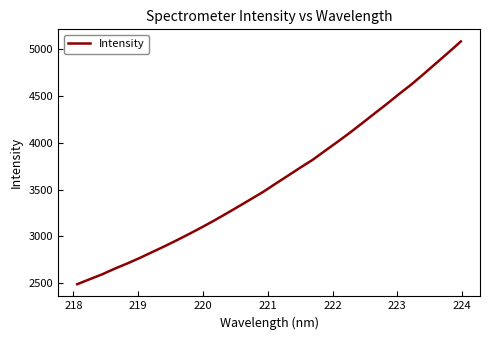

What is the greatest value displayed?

5085.5